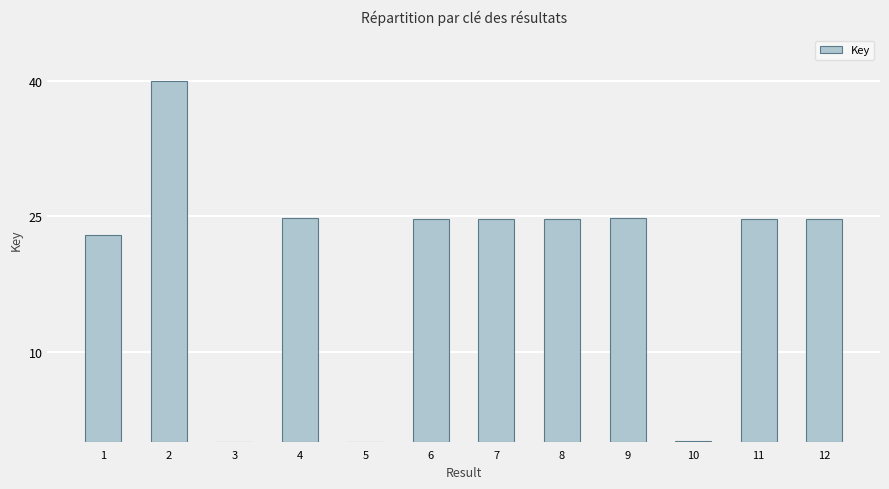

How many values exceed 24?

8